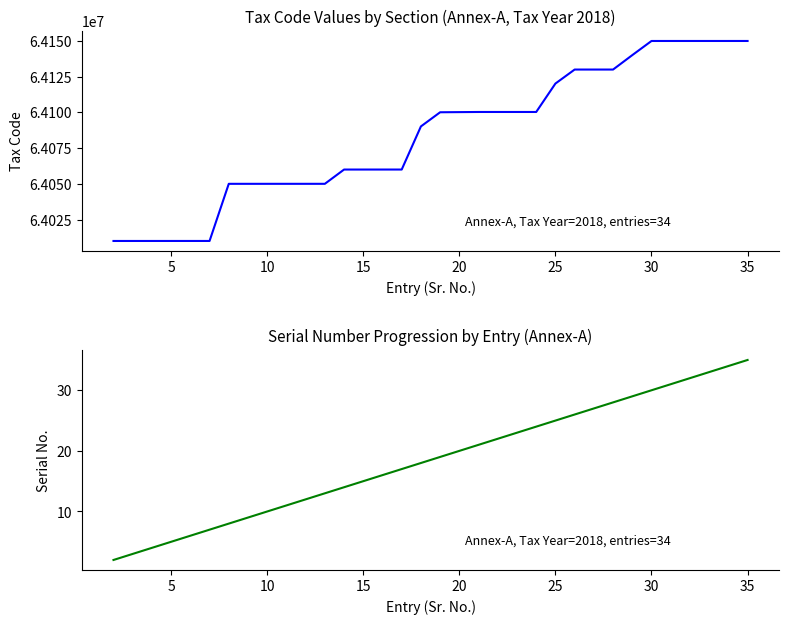

What is the difference between the maximum and minimum values in the Tax Code (Section) series?

140004